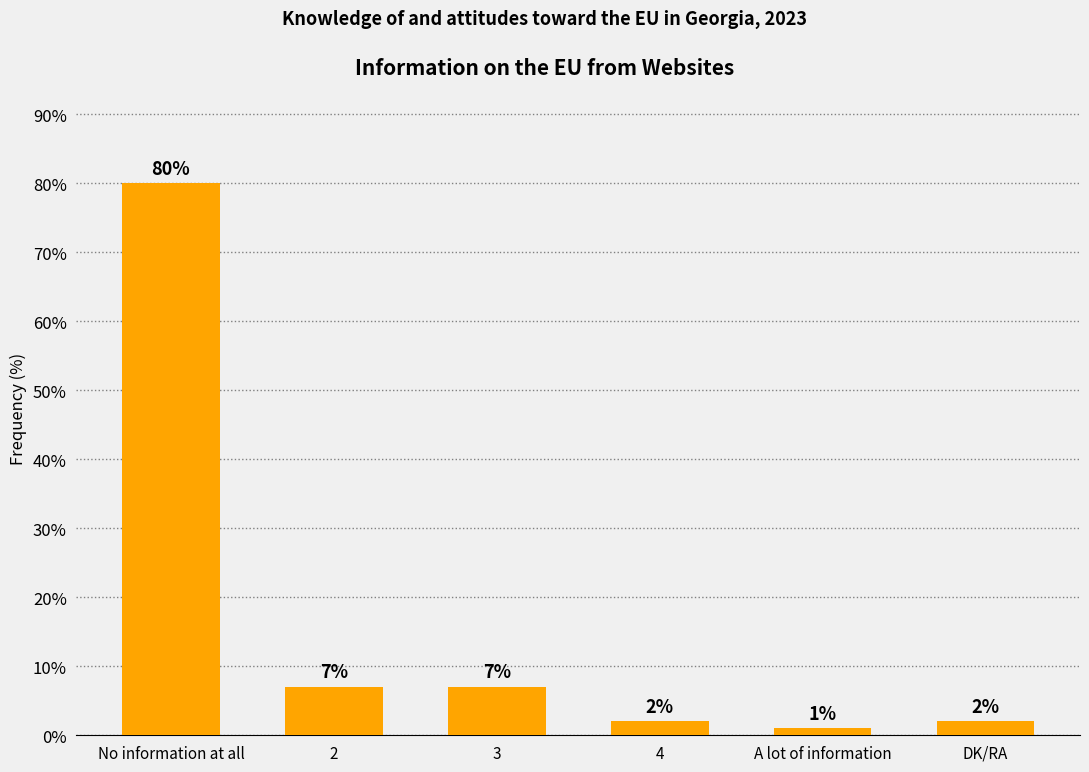

Which label corresponds to the largest value in the chart?

No information at all